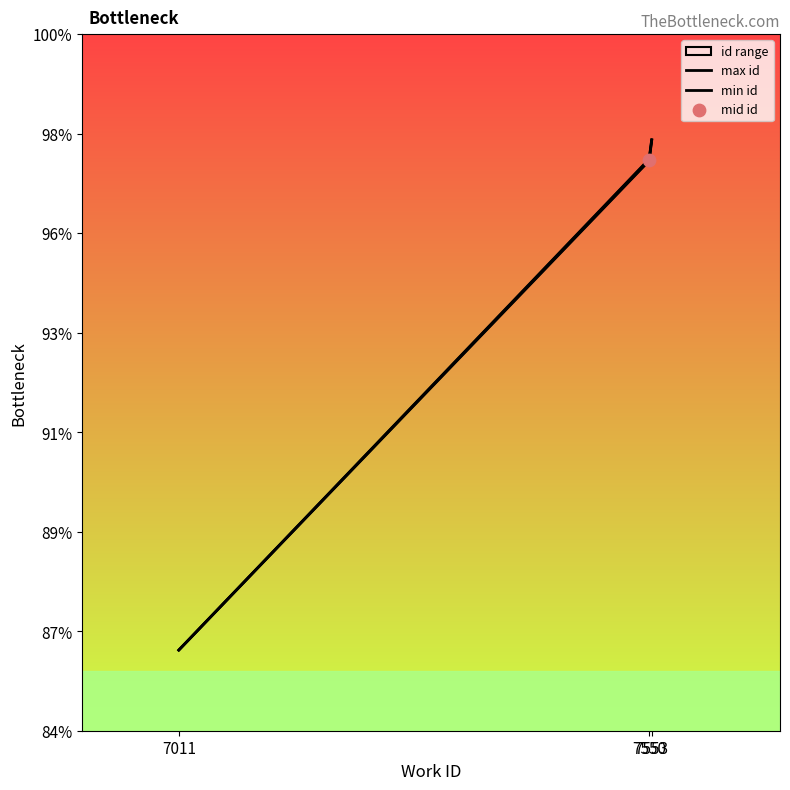

Is the value of max id at 7553 greater than the value of min id at 7011?

Yes